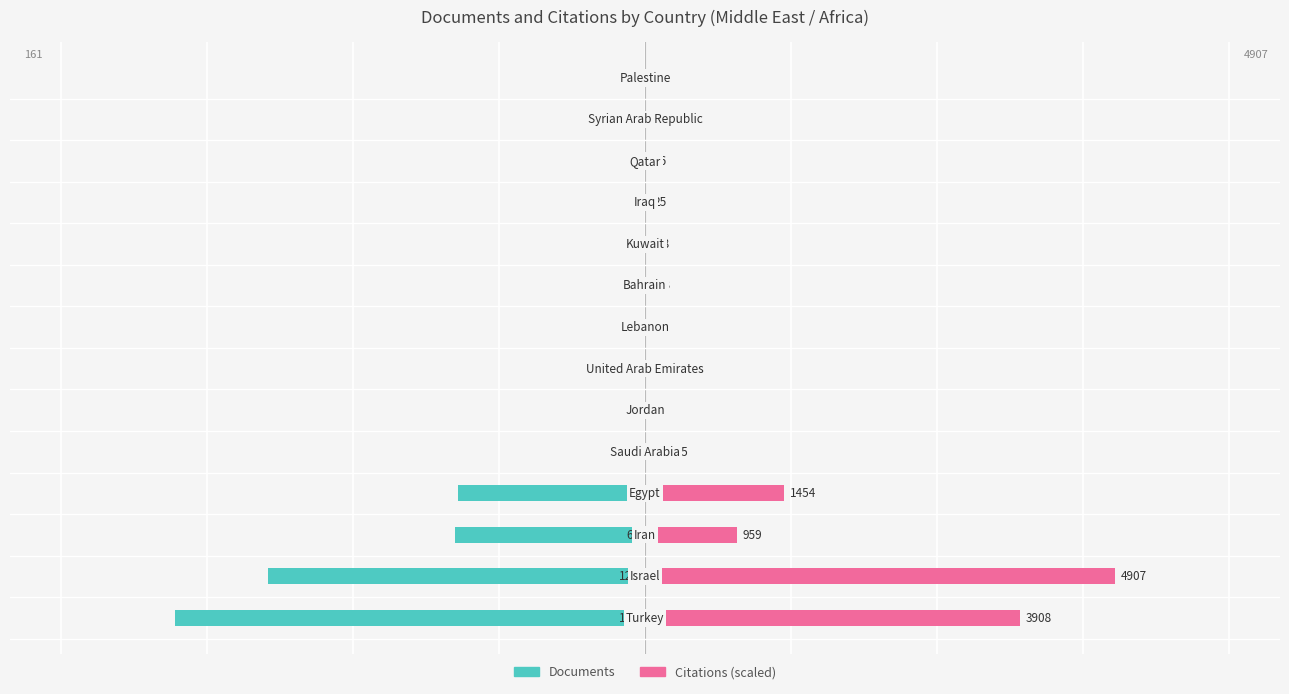

How many bars are there in each group?

2